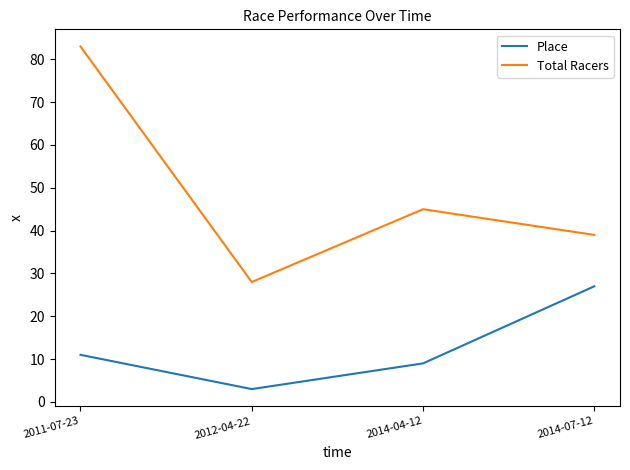

What is the sum of the Place values at 2014-07-12 and 2014-04-12?

36